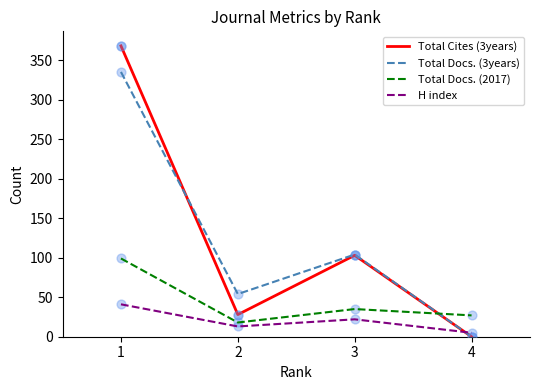

Which series changed the most between 1 and 3?

Total Cites (3years)